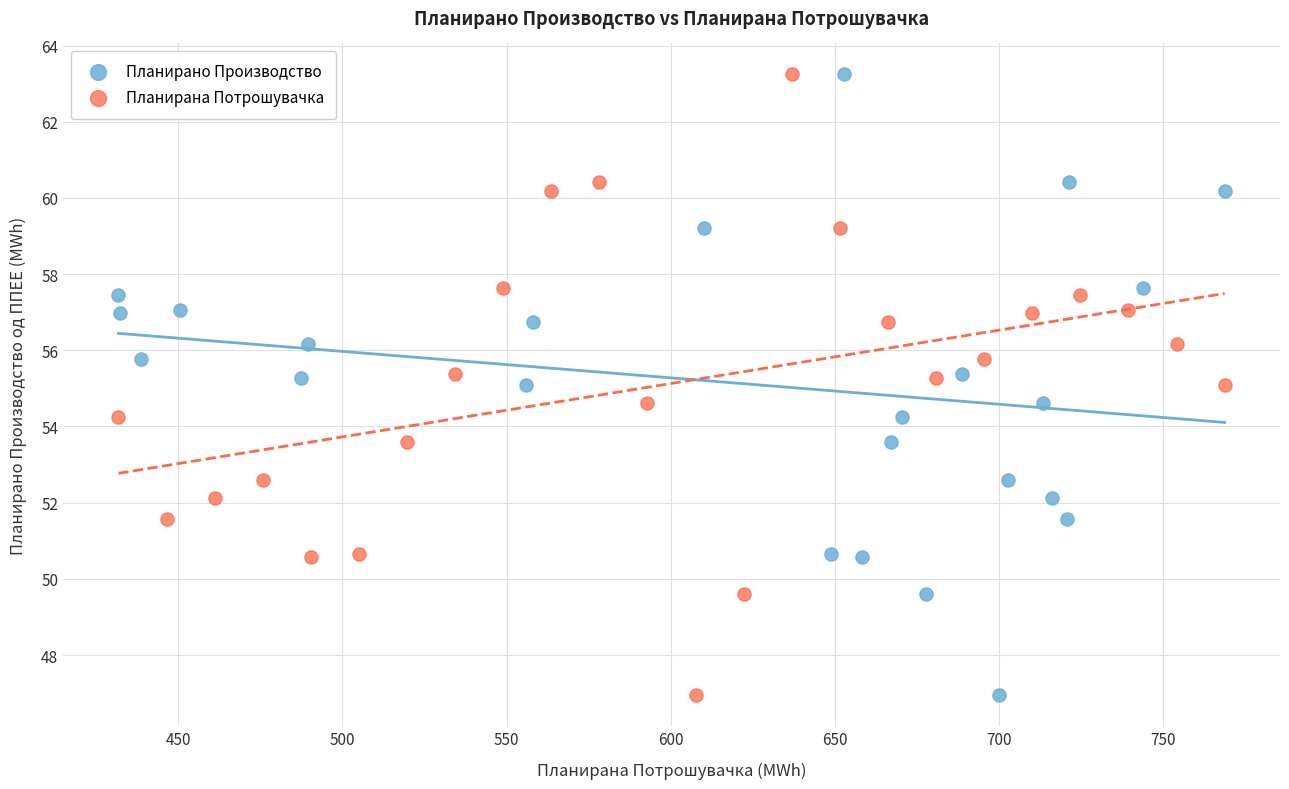

What are all the series names shown in the legend?

Планирано Производство, Планирана Потрошувачка